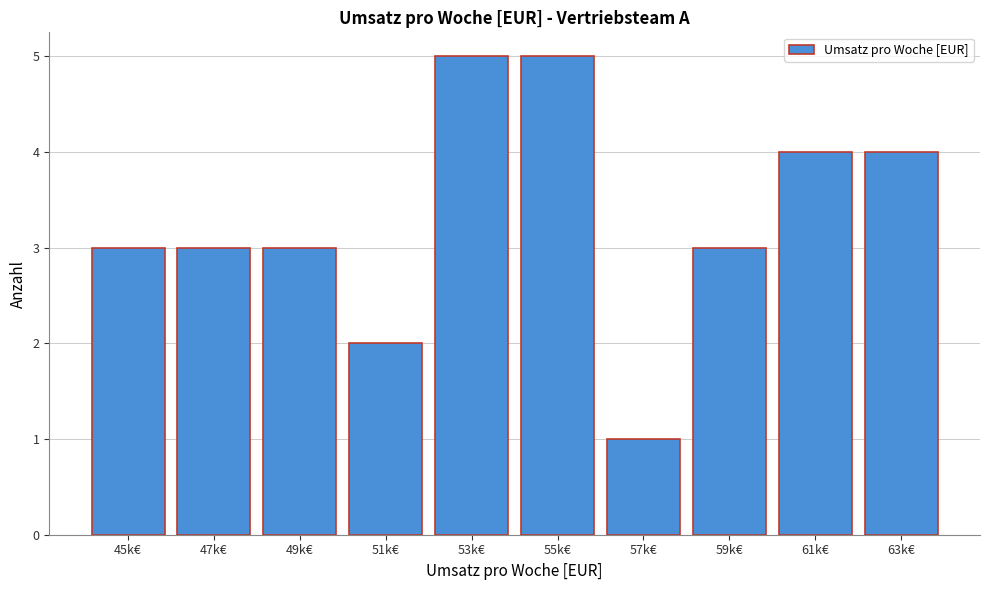

Reading left to right, extract all data points from this chart.

45k€=3	47k€=3	49k€=3	51k€=2	53k€=5	55k€=5	57k€=1	59k€=3	61k€=4	63k€=4